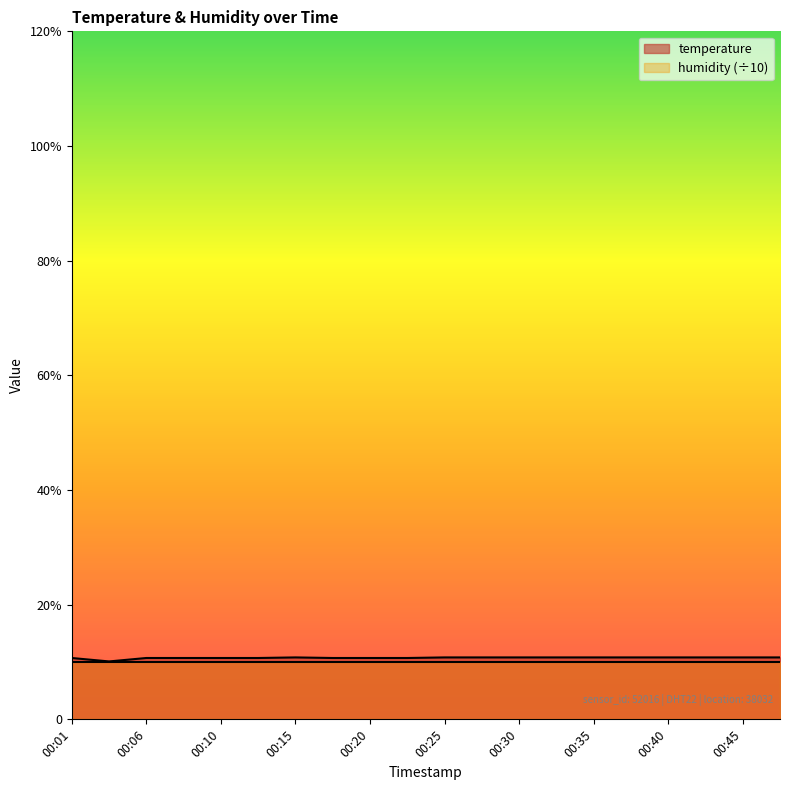

Reading left to right, list all the values displayed in this chart.

00:01=10.7	00:03=10.1	00:06=10.7	00:08=10.7	00:10=10.7	00:13=10.7	00:15=10.8	00:18=10.7	00:20=10.7	00:23=10.7	00:25=10.8	00:27=10.8	00:30=10.8	00:32=10.8	00:35=10.8	00:37=10.8	00:40=10.8	00:42=10.8	00:45=10.8	00:47=10.8